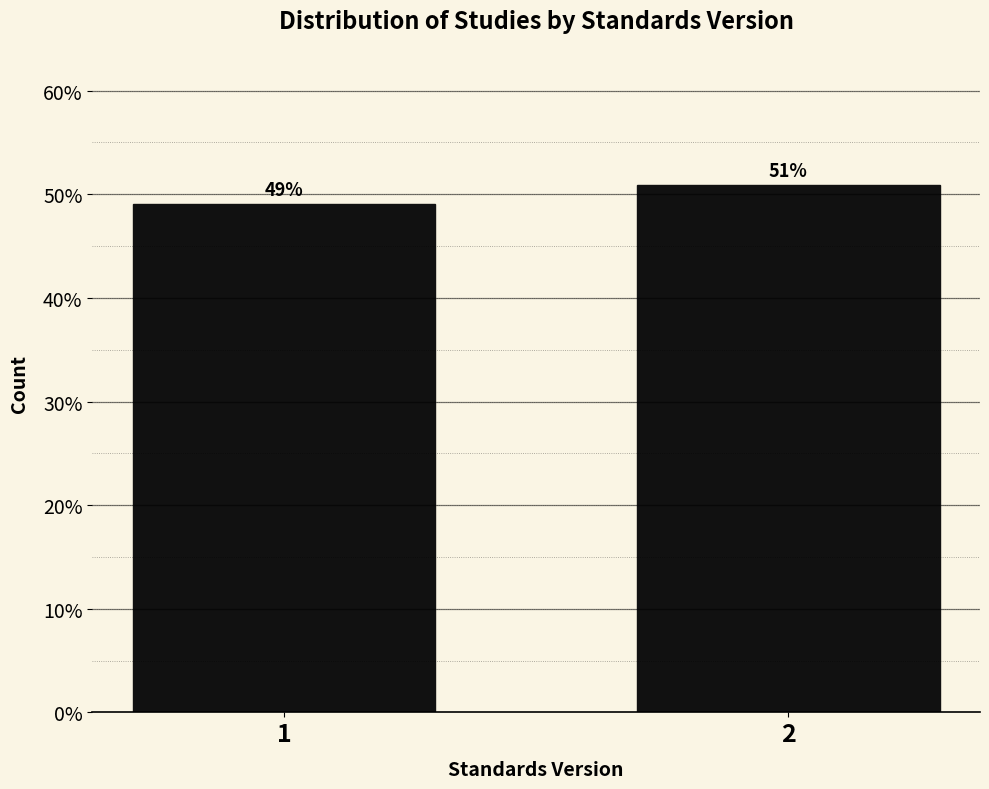

Read the value at 2.

50.9